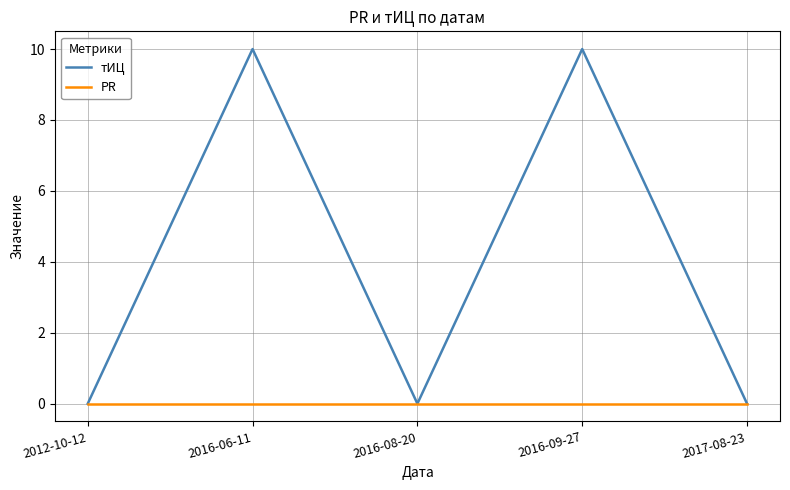

Rank the series by their maximum value, from highest to lowest.

тИЦ, PR